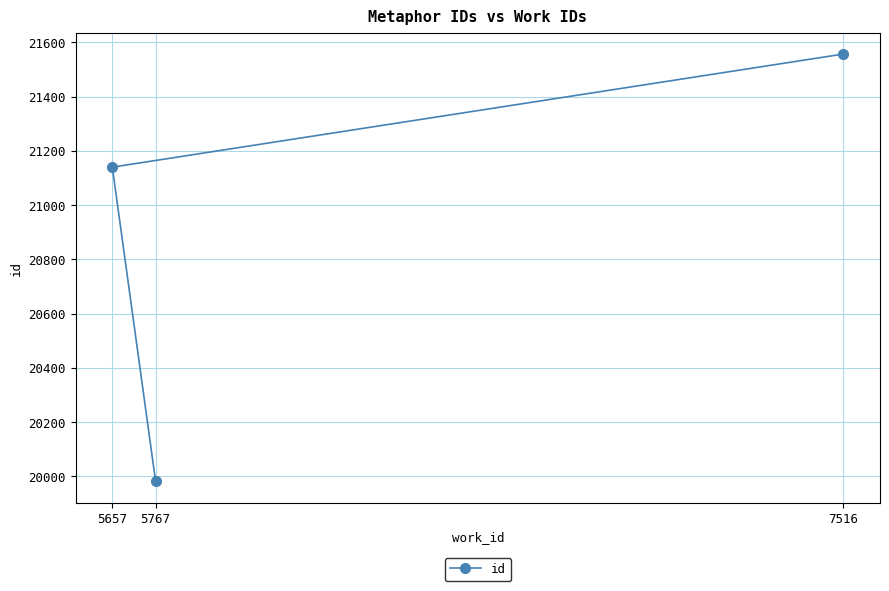

At which category does the chart reach its minimum across all series?

5767